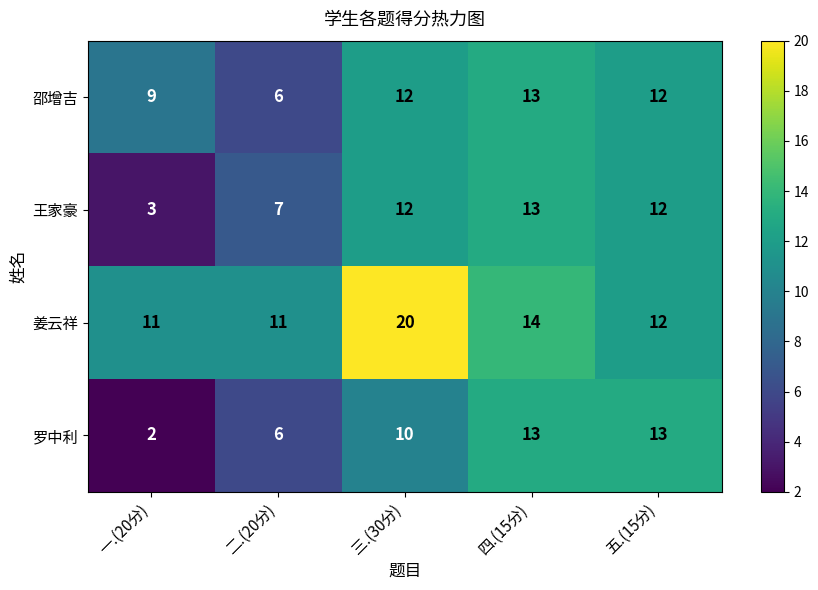

What is the difference between the second highest and minimum values in the 罗中利 series?

11